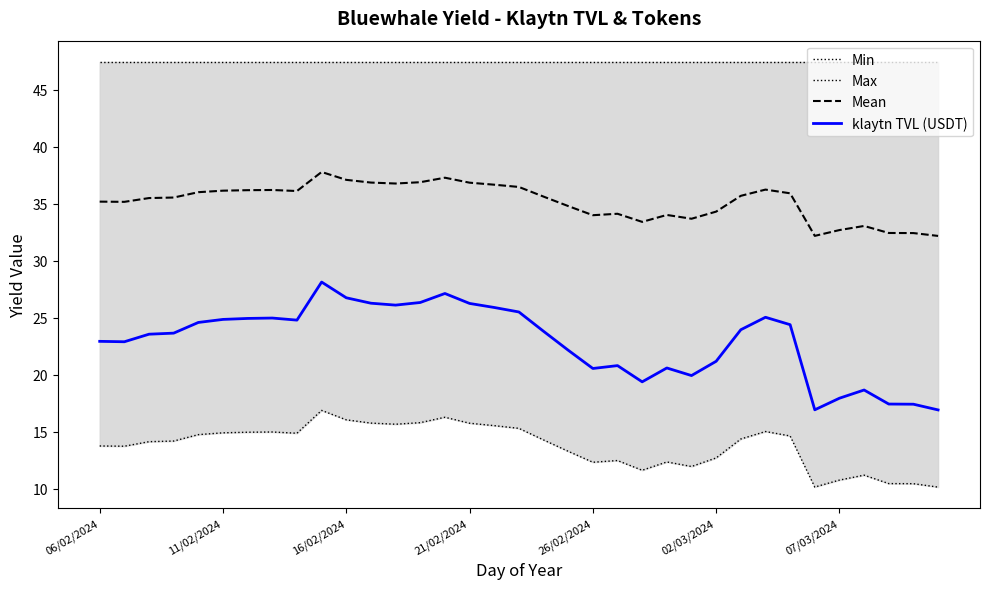

How many lines are shown in the chart?

4